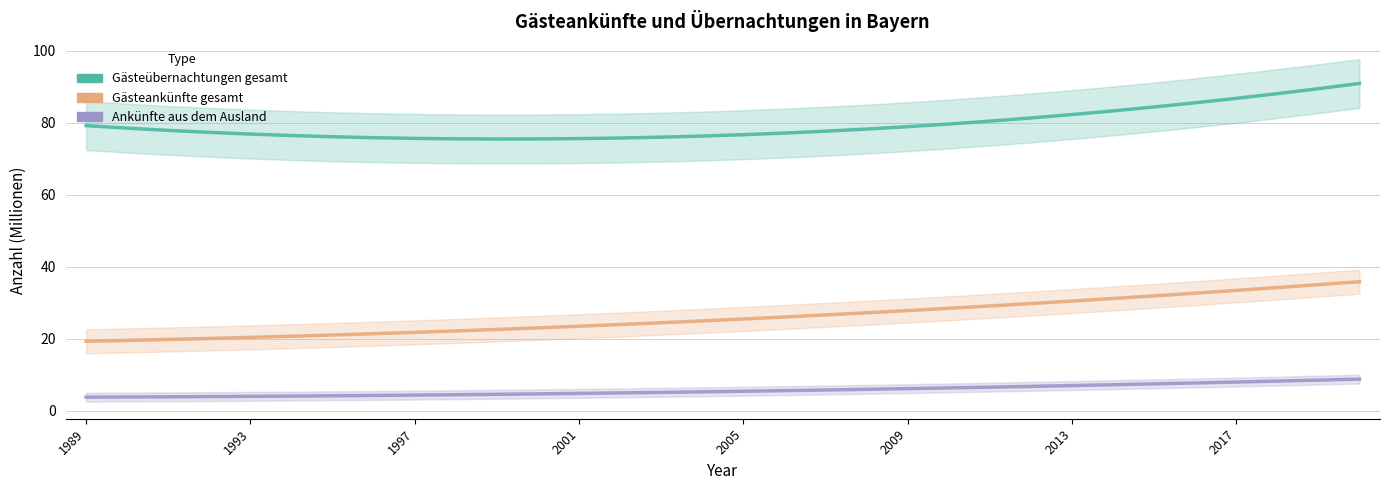

What is the total value across all series at 2001?

104.0